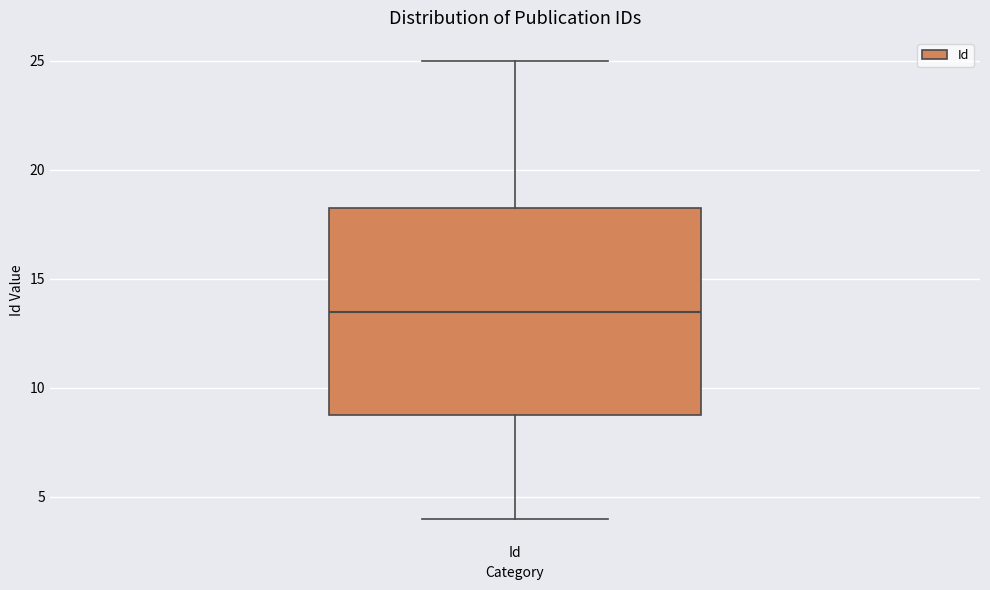

Where does the upper whisker of the box for Id end on the y-axis? The values are not printed on the chart, so give them approximately, as read against the axis.

25.0